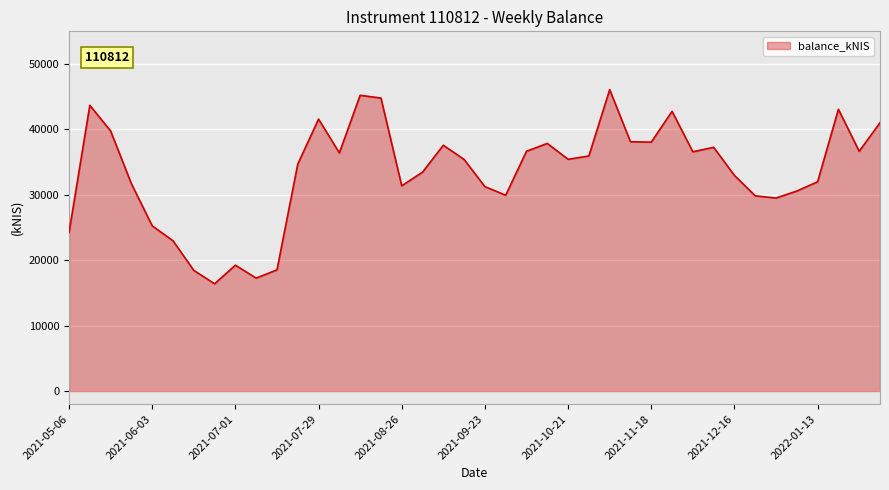

Does the chart display data point markers on the line(s)?

No